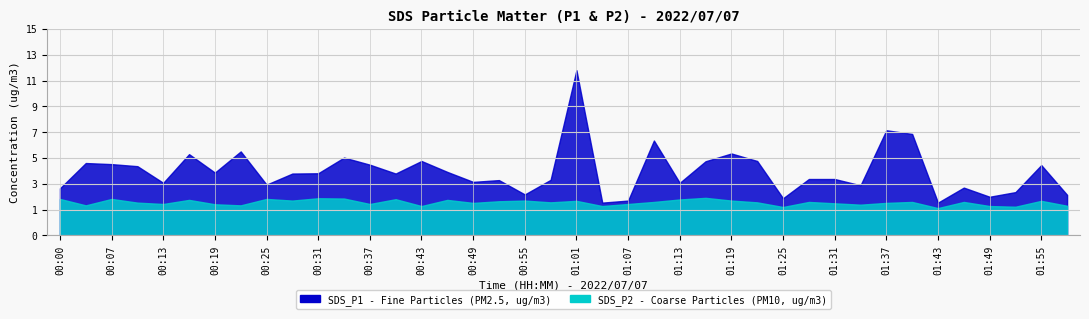

Rank the series by their maximum value, from highest to lowest.

SDS_P1, SDS_P2